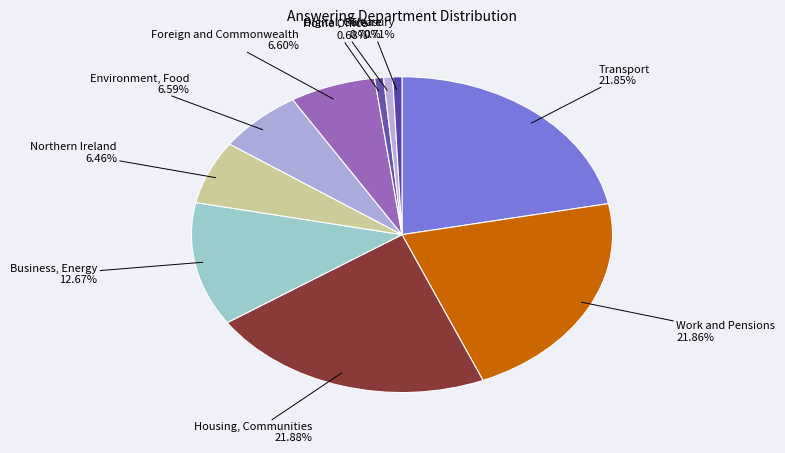

How many slices are in this pie chart?

10